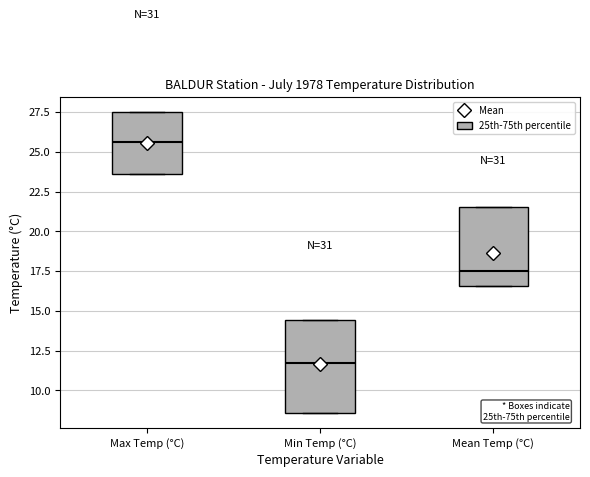

Which box is the tallest, from its lower edge to its upper edge?

Min Temp (°C)